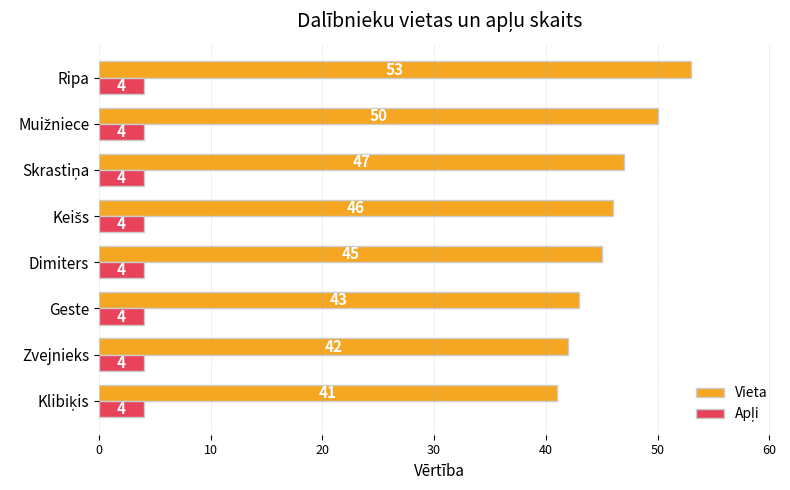

The value of Vieta at Zvejnieks is 16. True or false?

False